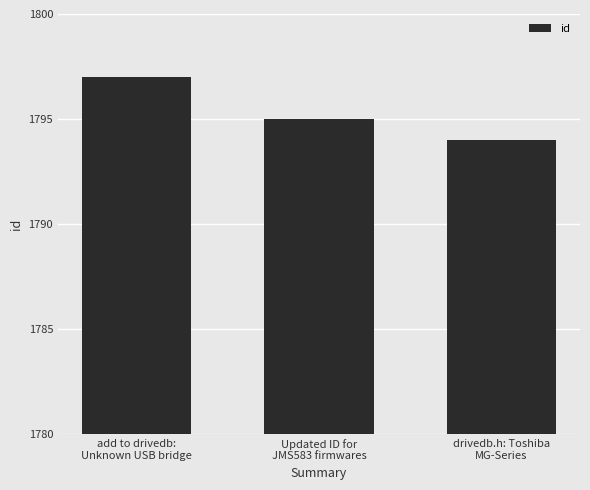

At which label is the value closest to 1795?

Updated ID for
JMS583 firmwares